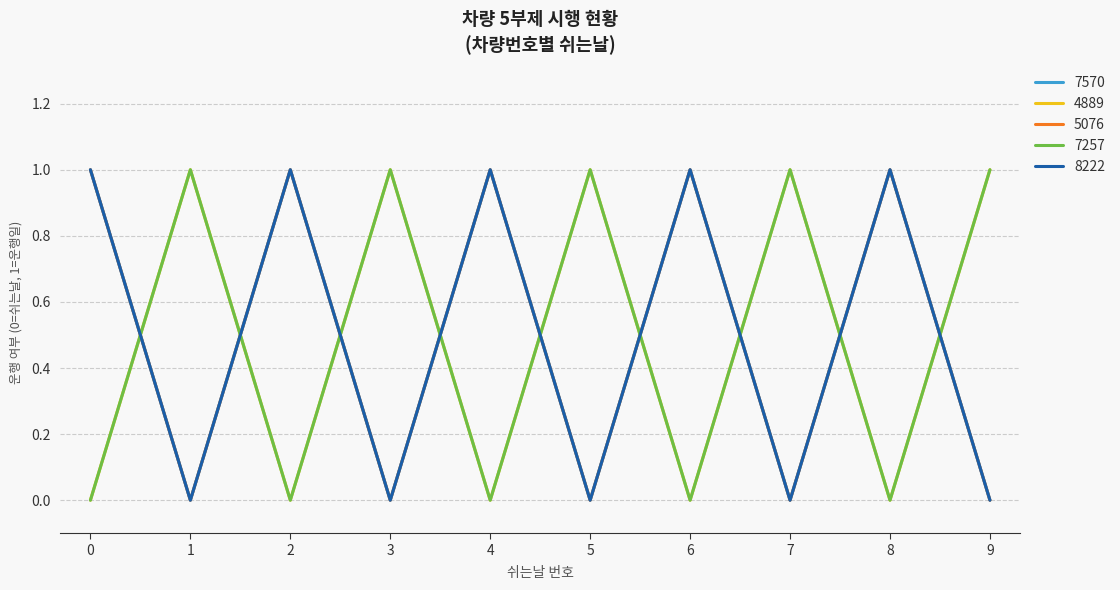

What is the maximum value for 5076?

1